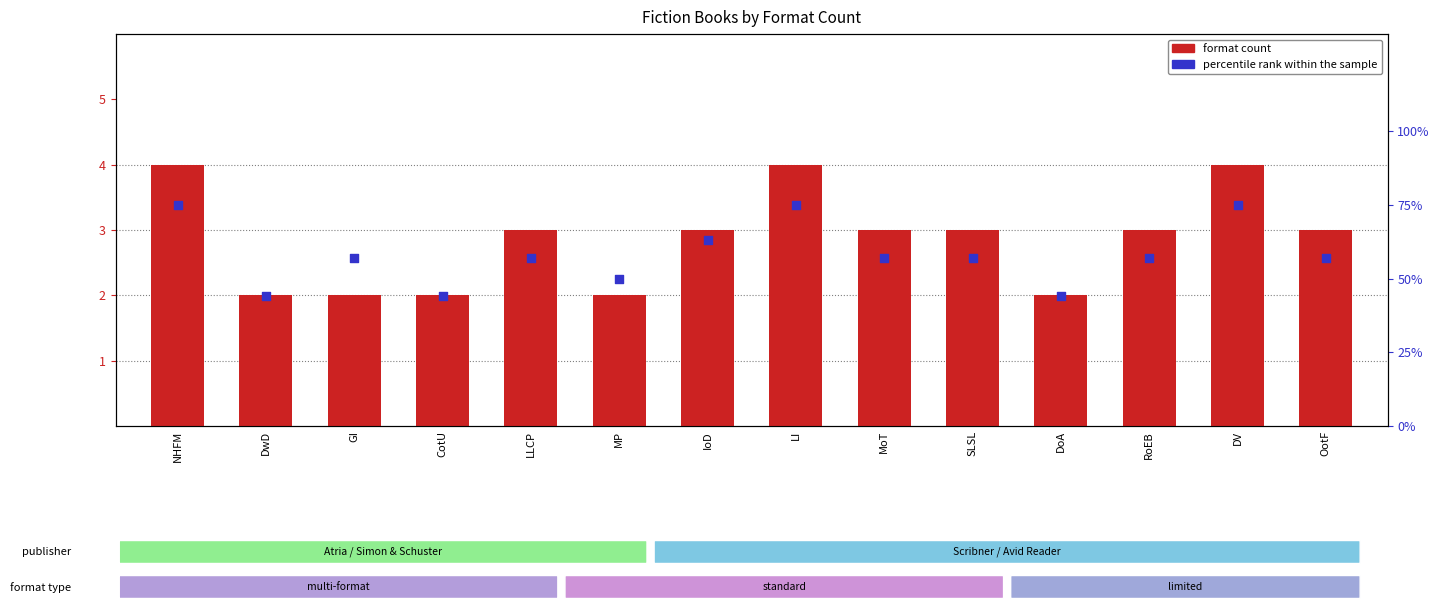

What are all the series names shown in the legend?

format count, percentile rank within the sample